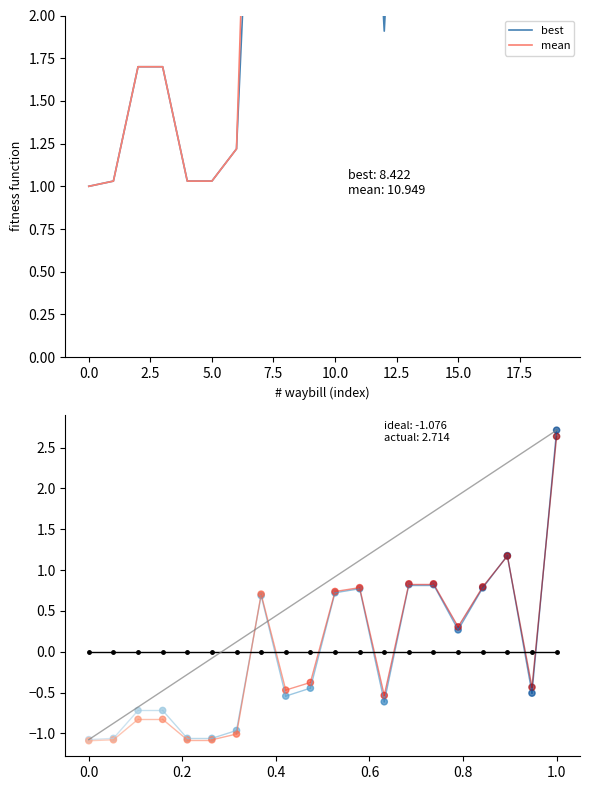

Which series reaches the maximum Y coordinate?

mean